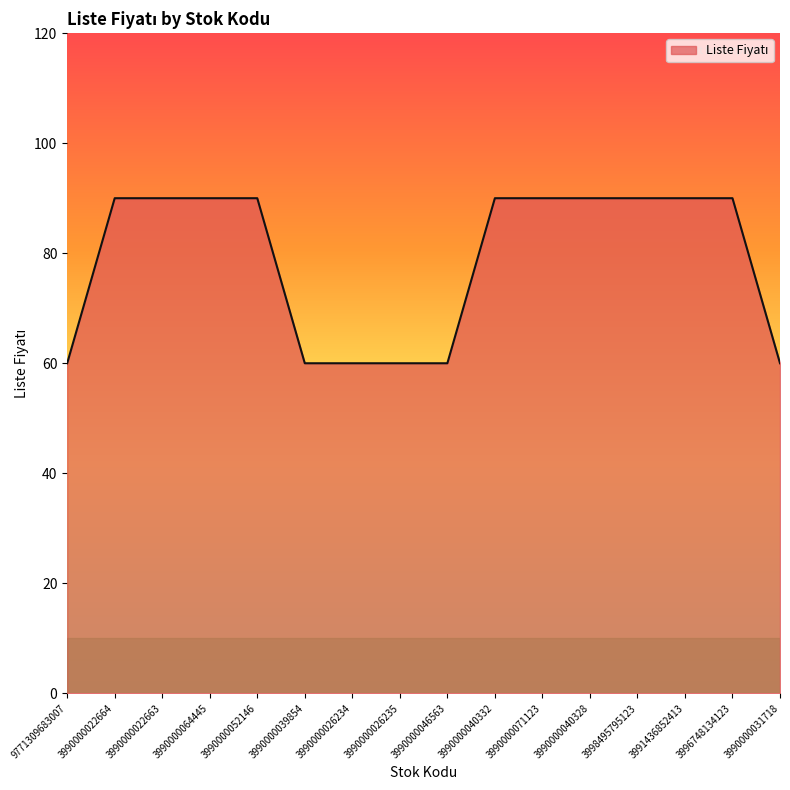

What is the maximum value shown in the chart?

90